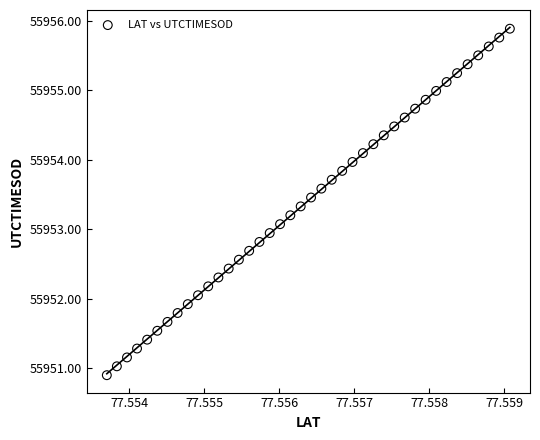

What is the range of Y values (max minus min)?

5.0